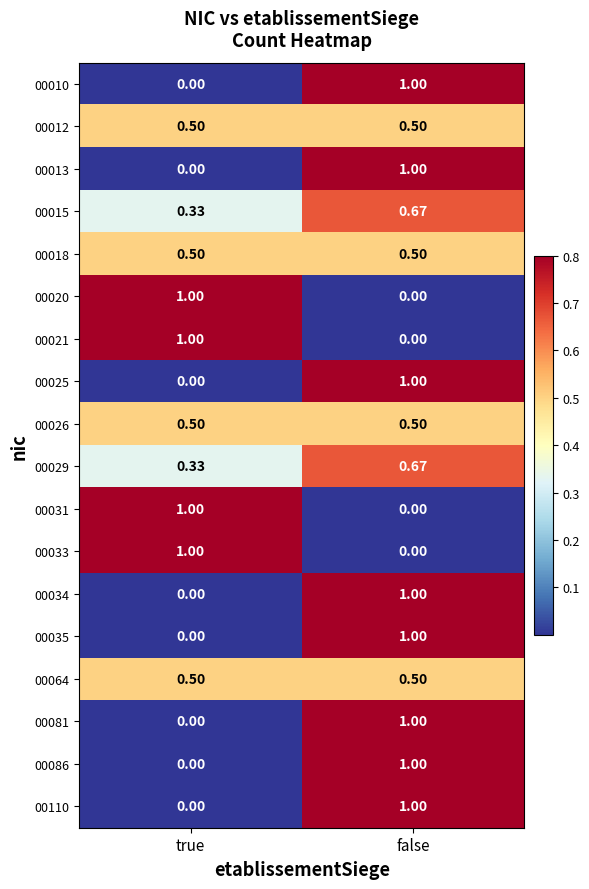

What is the total value across all series at true?

6.7